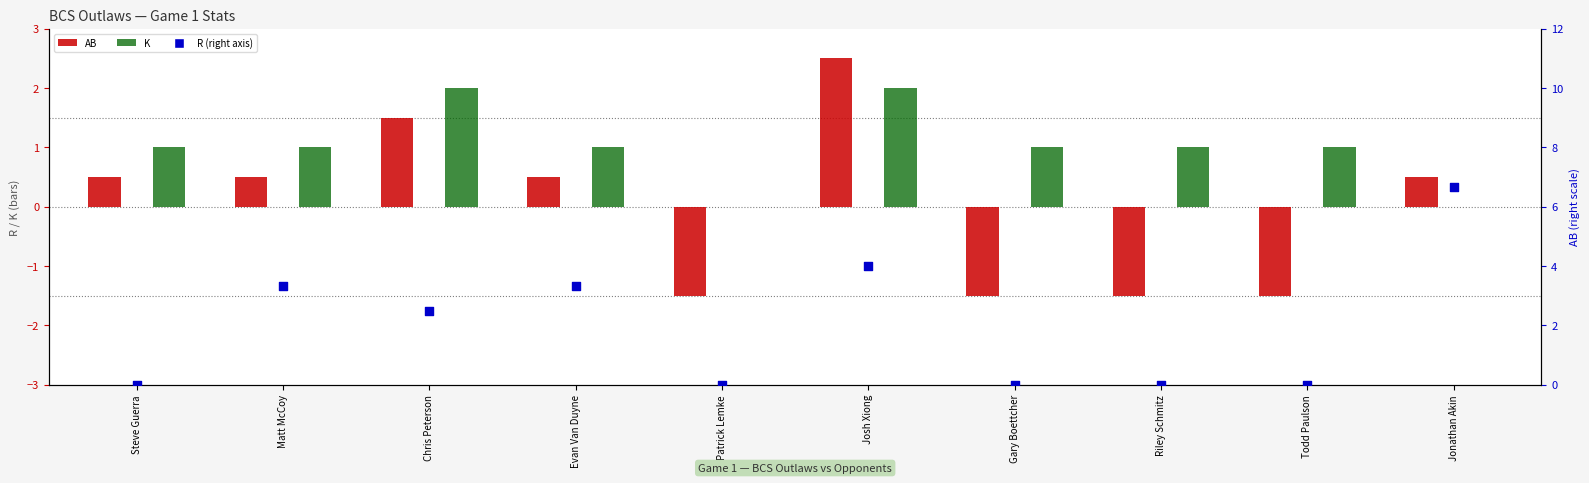

Which series contains the lowest Y value?

AB